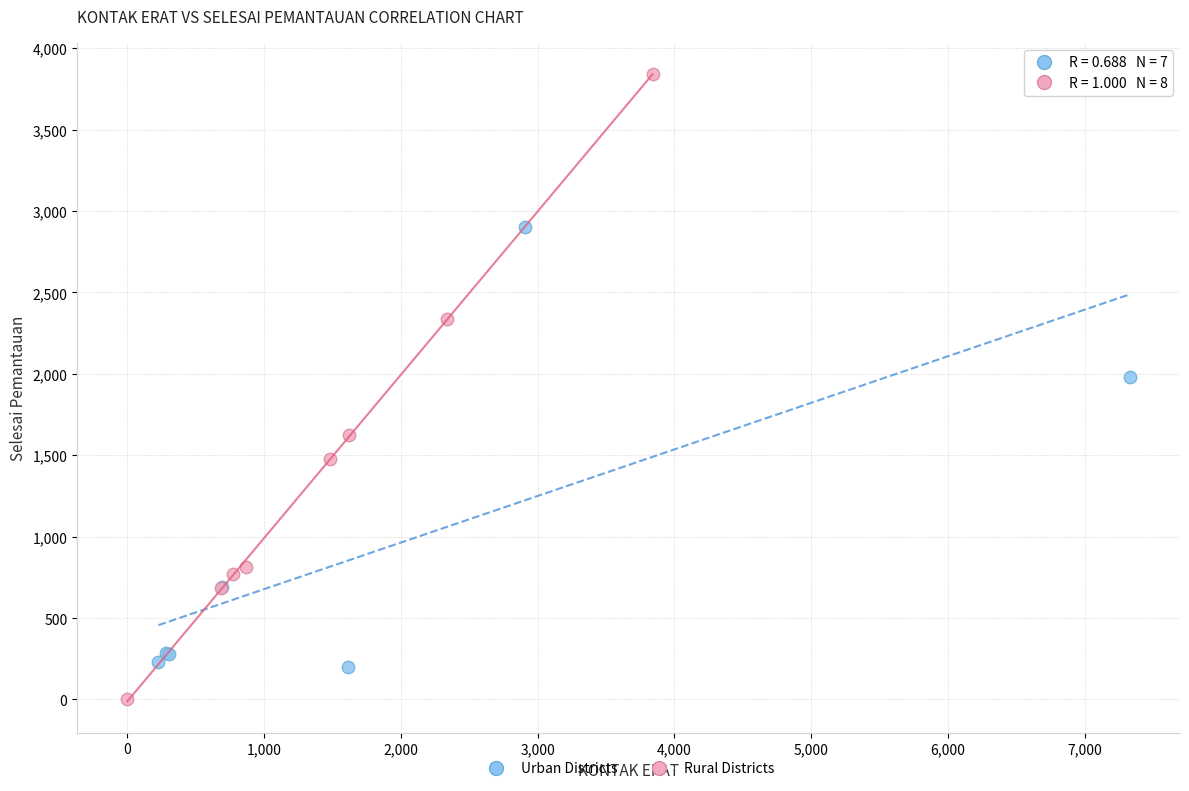

Which series has the widest spread of Y values?

Rural Districts